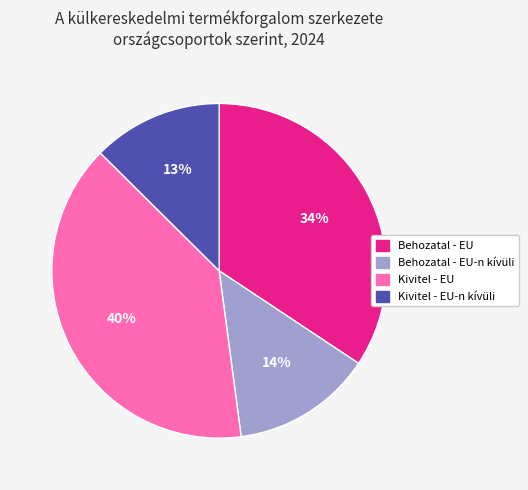

Between Behozatal - EU-n kívüli and Kivitel - EU-n kívüli, which is larger?

Behozatal - EU-n kívüli